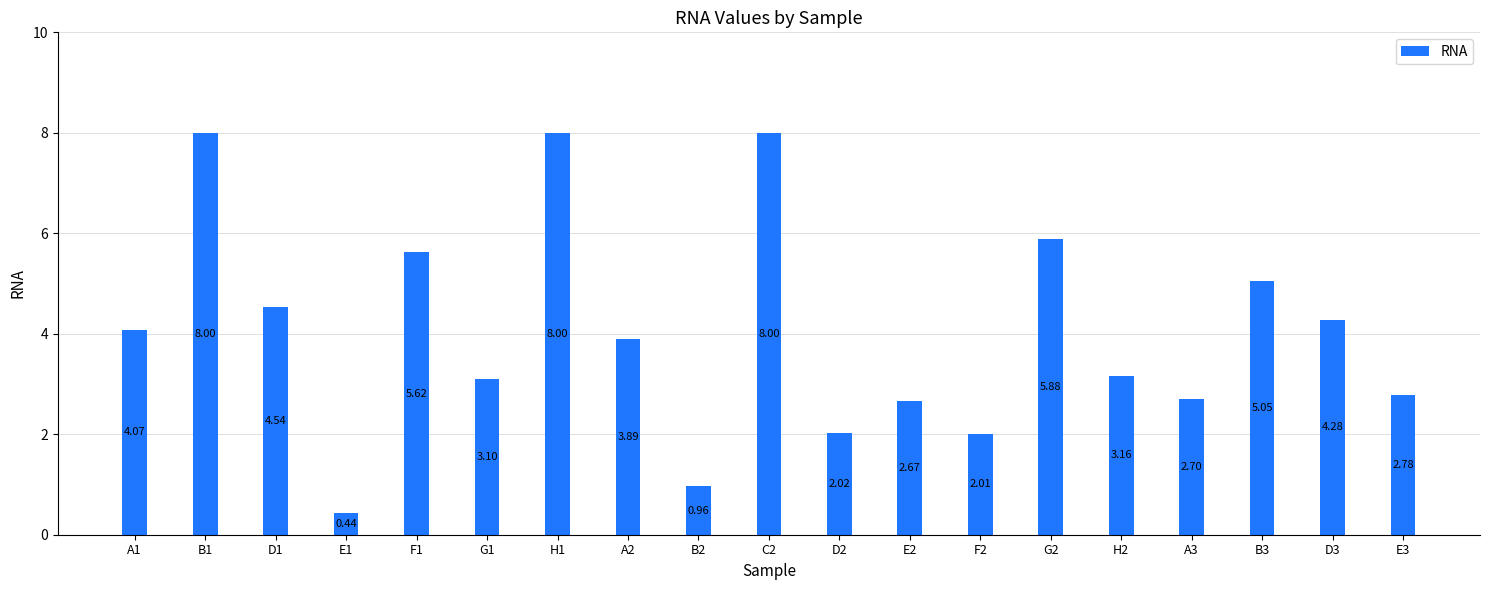

What is the sum of all values?

77.2